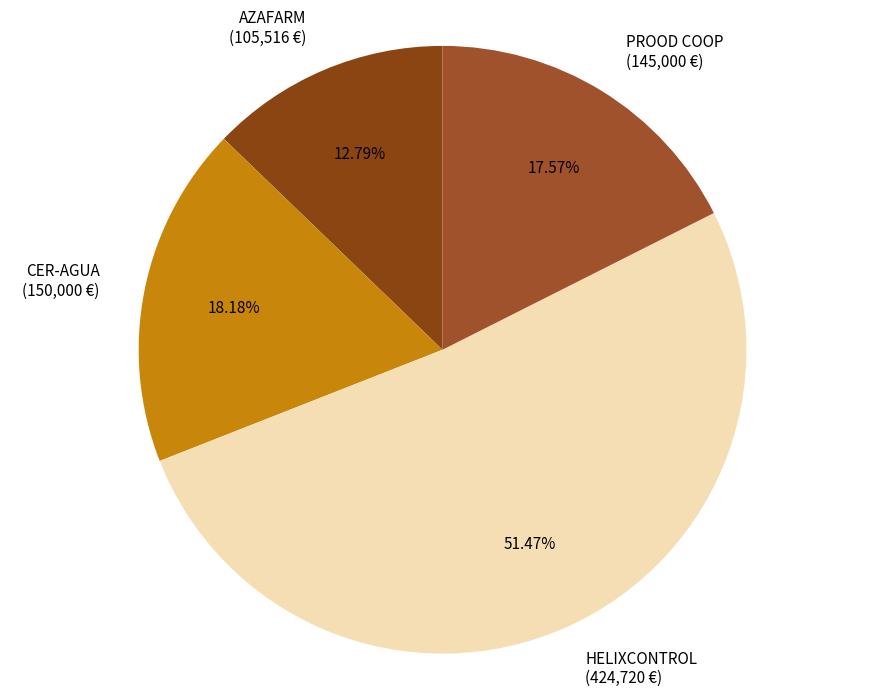

What is the smallest slice in the pie chart?

AZAFARM